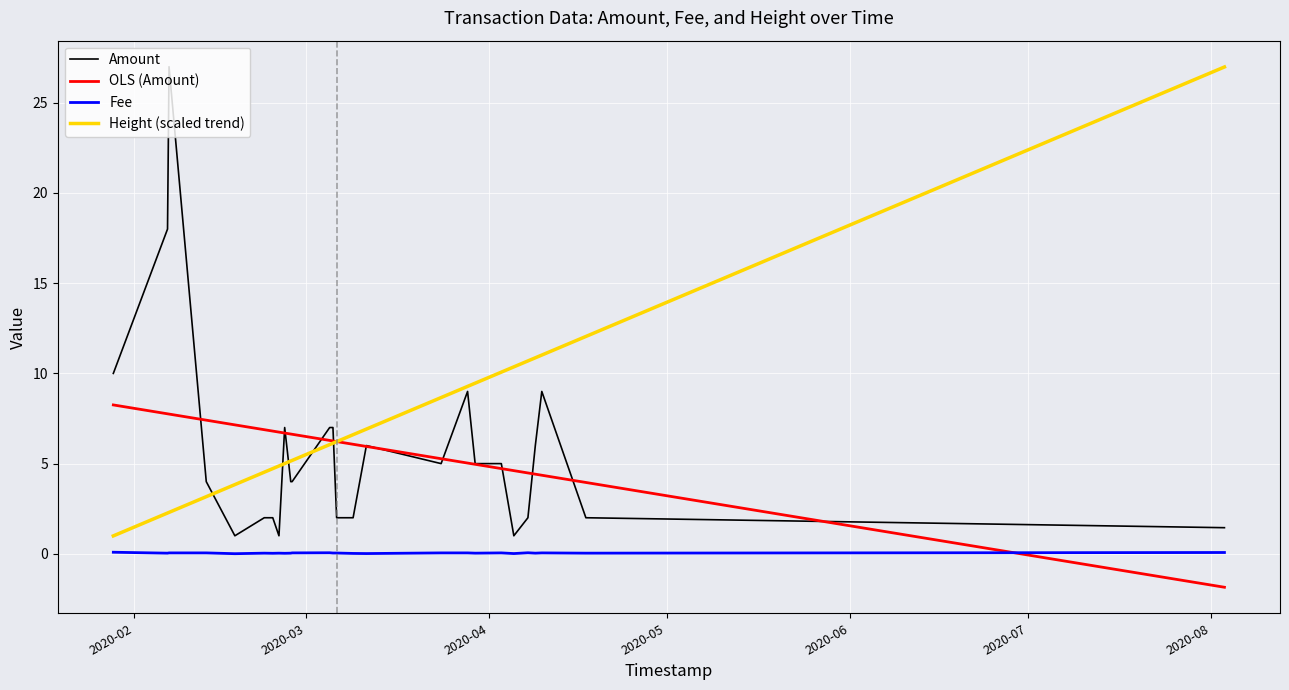

What is the minimum value for Amount?

1.0